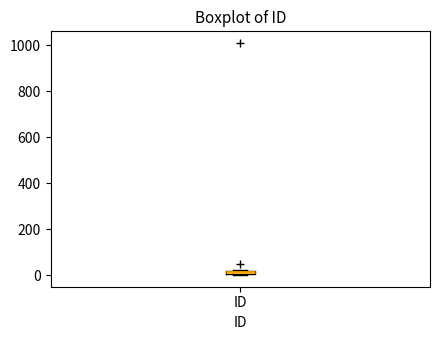

Where is the upper edge of the box for ID on the y-axis? The values are not printed on the chart, so give them approximately, as read against the axis.

20